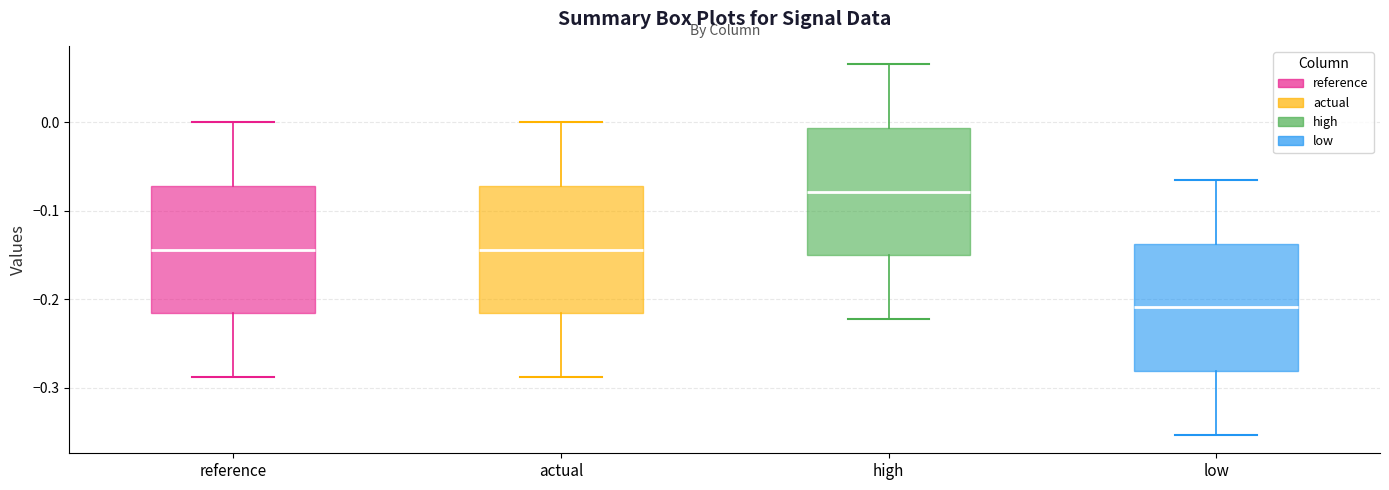

Reading left to right, read every box against the y-axis: the position of its median line, the range the box covers, and the ends of its whiskers. The values are not printed on the chart, so give them approximately, as read against the axis.

reference: median -0.14, box -0.22 to -0.07, whiskers -0.29 to 0.00
actual: median -0.14, box -0.22 to -0.07, whiskers -0.29 to 0.00
high: median -0.08, box -0.15 to -0.01, whiskers -0.22 to 0.07
low: median -0.21, box -0.28 to -0.14, whiskers -0.35 to -0.07